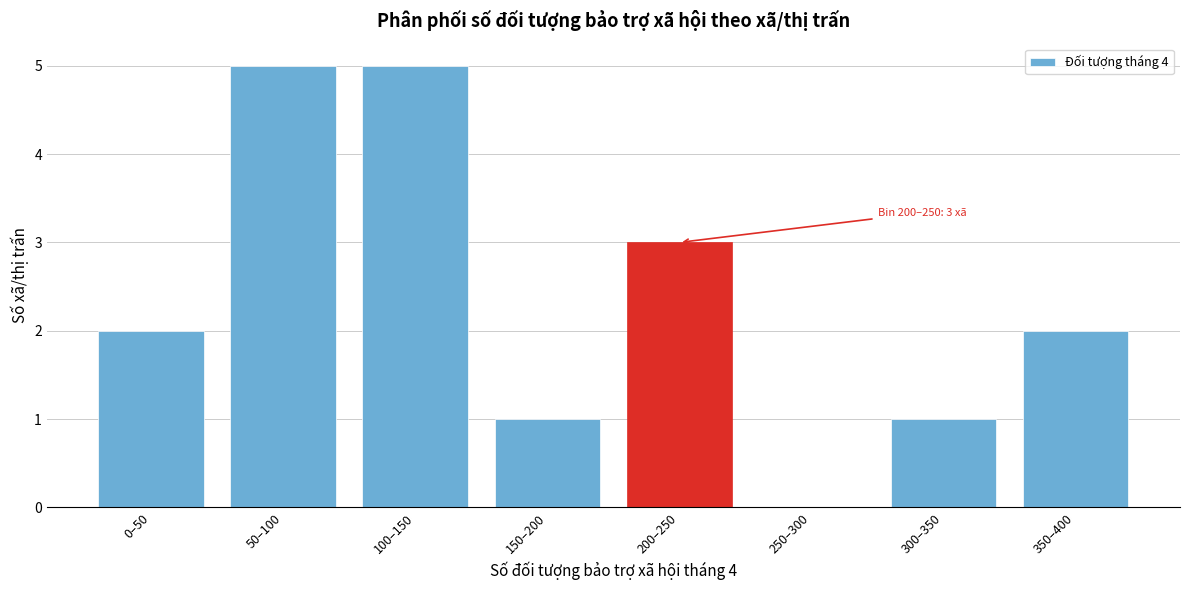

Reading left to right, what are all the values shown in this chart?

0–50=2	50–100=5	100–150=5	150–200=1	200–250=3	250–300=0	300–350=1	350–400=2